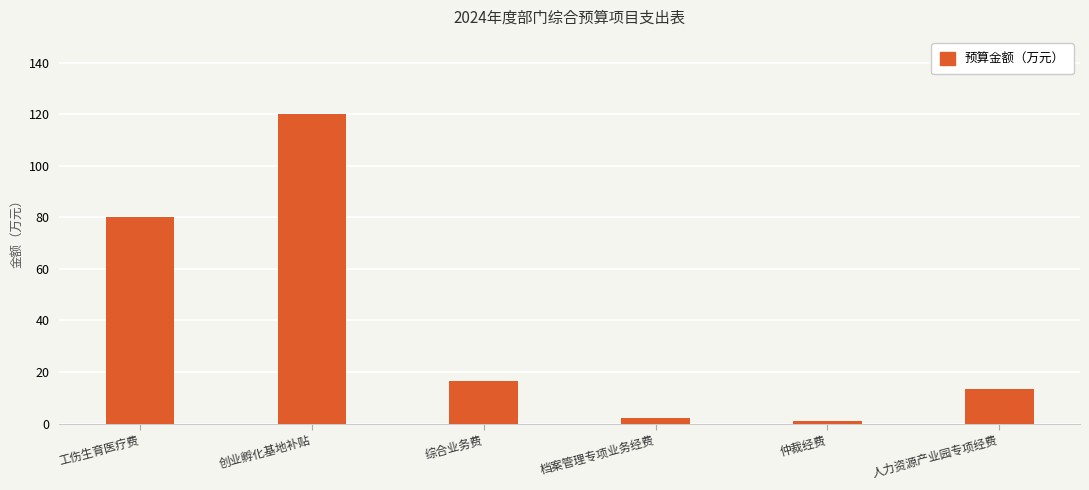

What is the difference between the values at 创业孵化基地补贴 and 人力资源产业园专项经费?

106.5